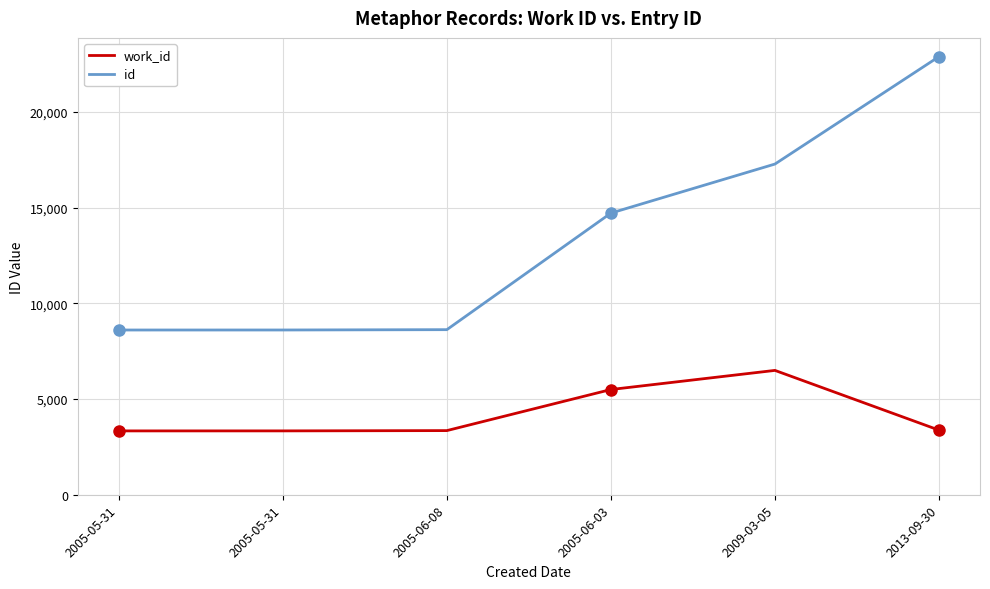

True or false: id has more than 1 points higher than both neighbors.

False